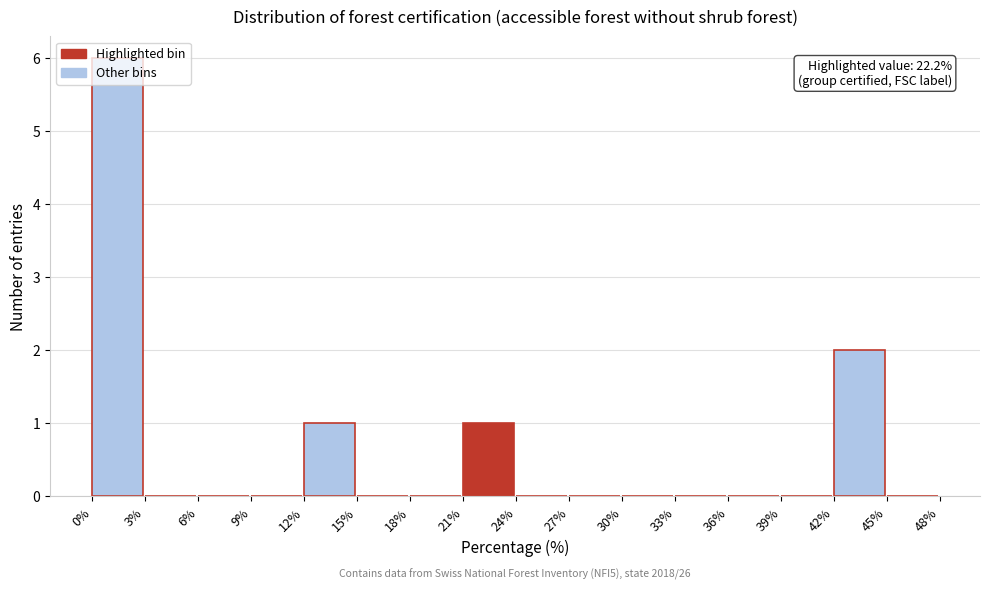

Over which range of the x-axis is the bar tallest?

0% to 3%